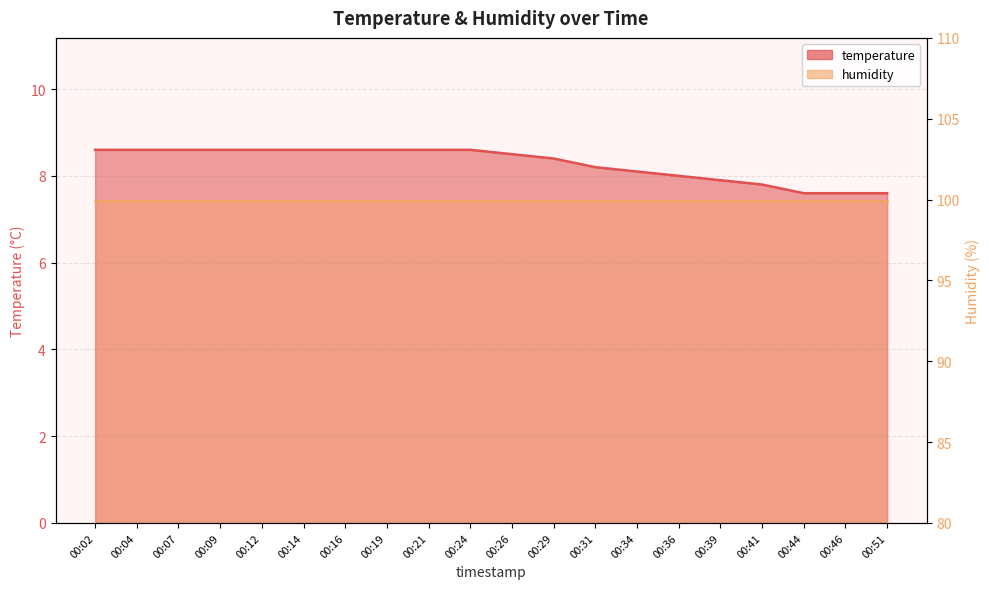

Which label corresponds to the largest value in the chart?

00:02